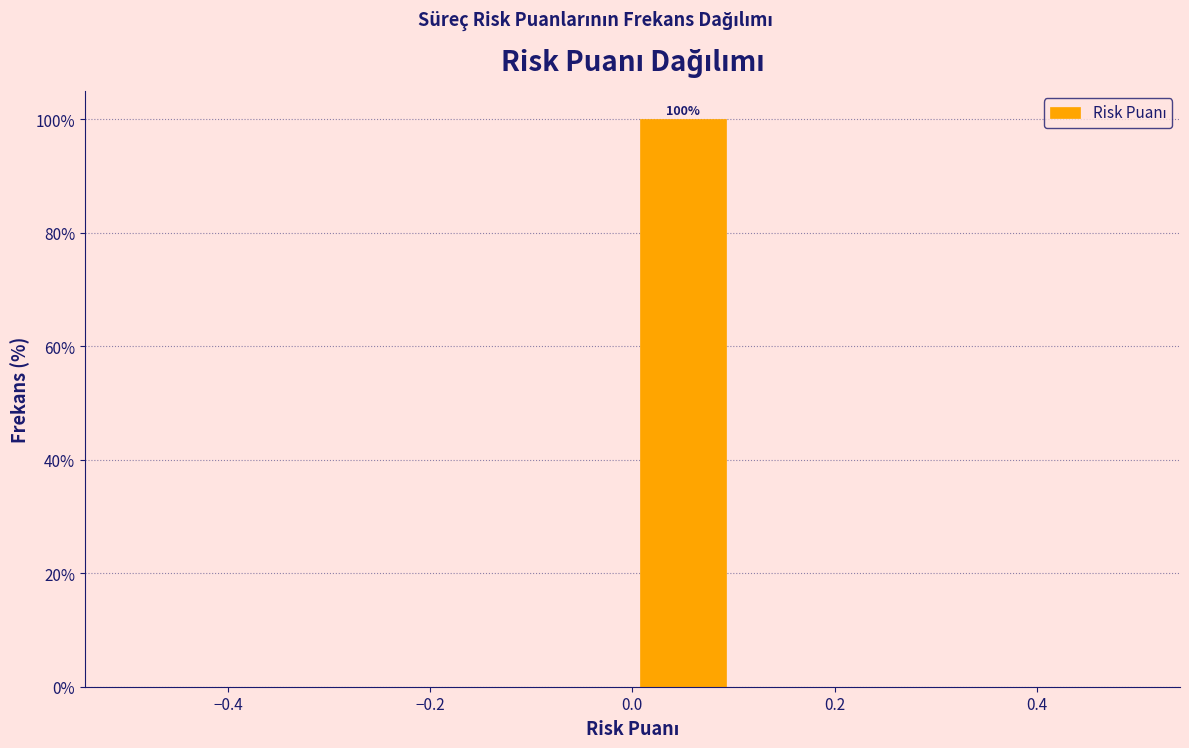

Over which range of the x-axis is the bar tallest?

0.0 to 0.1